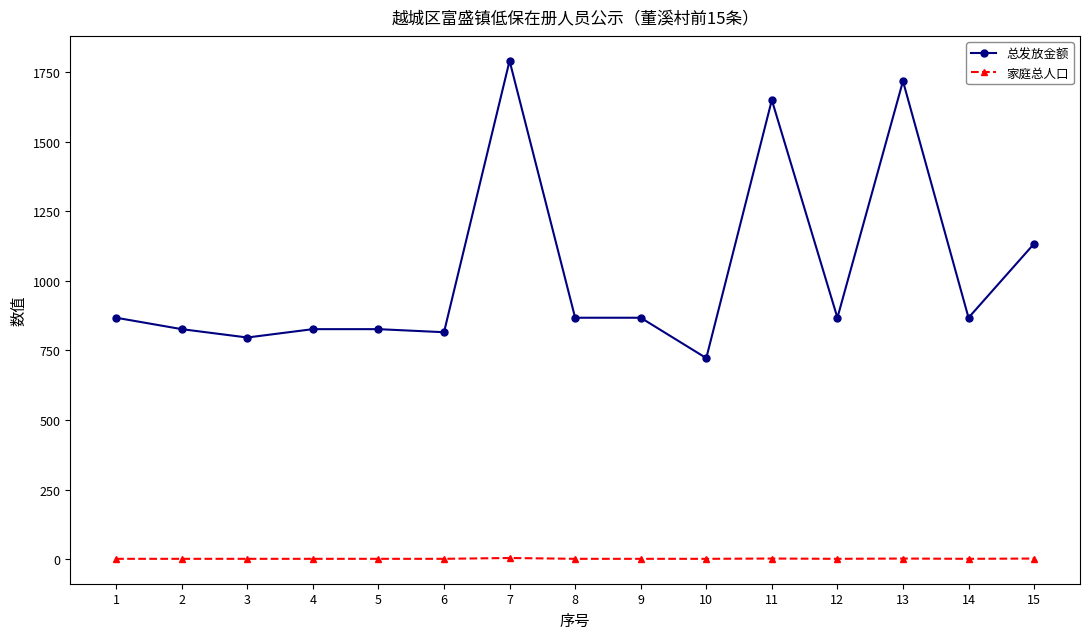

Which series has the largest range (max minus min)?

总发放金额